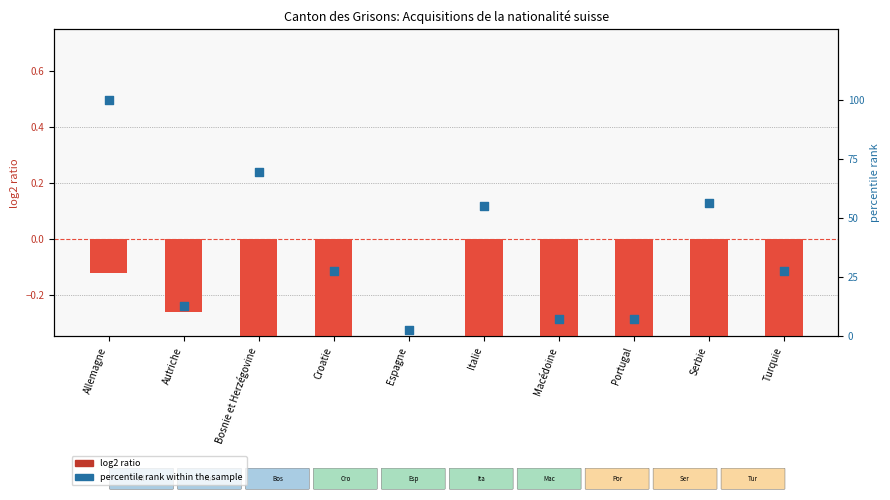

Which series has the largest total across all categories?

percentile rank within the sample